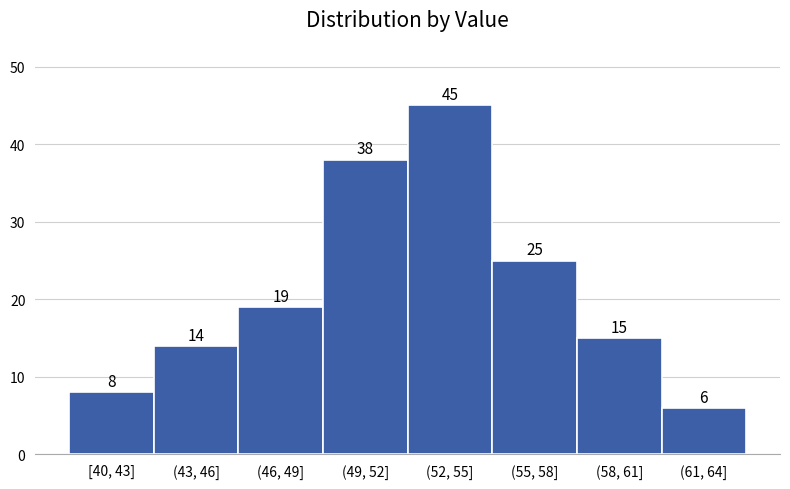

Reading right to left, what are all the values shown in this chart?

(61, 64]=6	(58, 61]=15	(55, 58]=25	(52, 55]=45	(49, 52]=38	(46, 49]=19	(43, 46]=14	[40, 43]=8